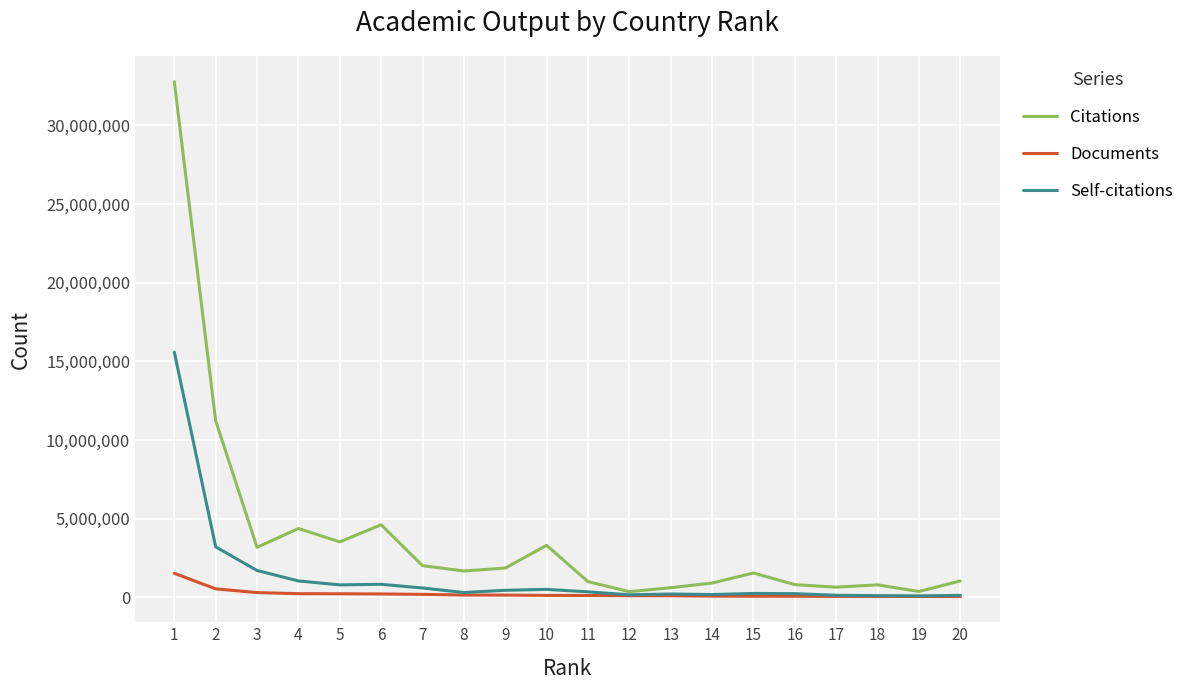

At how many categories does at least one series exceed 7121900?

2